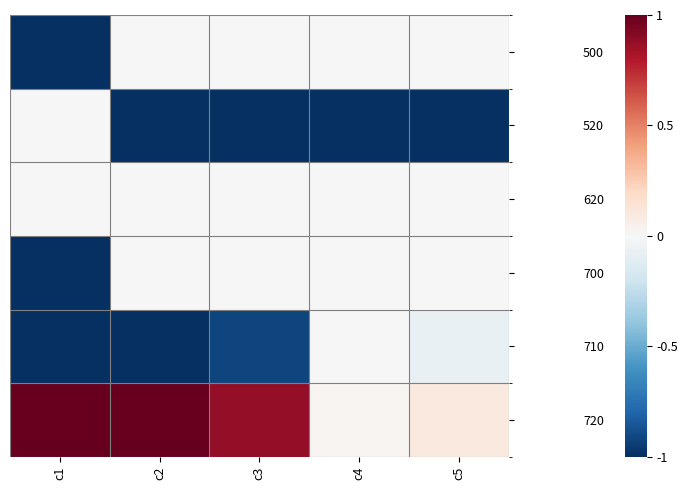

Which series has the largest total across all categories?

720